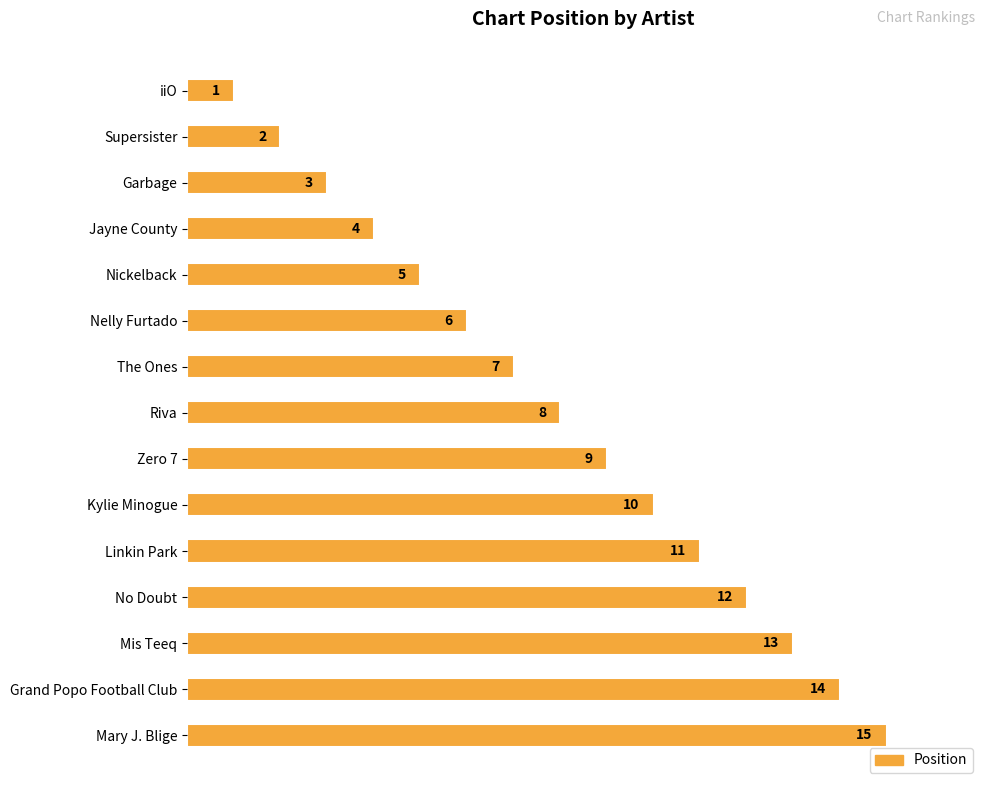

Is it true that the value at The Ones is 10?

False